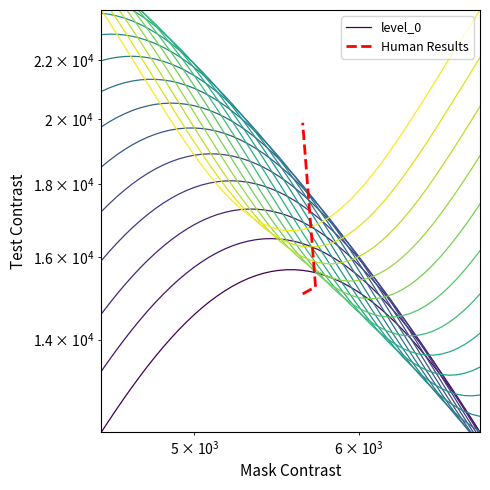

How many data points does each series have?

3